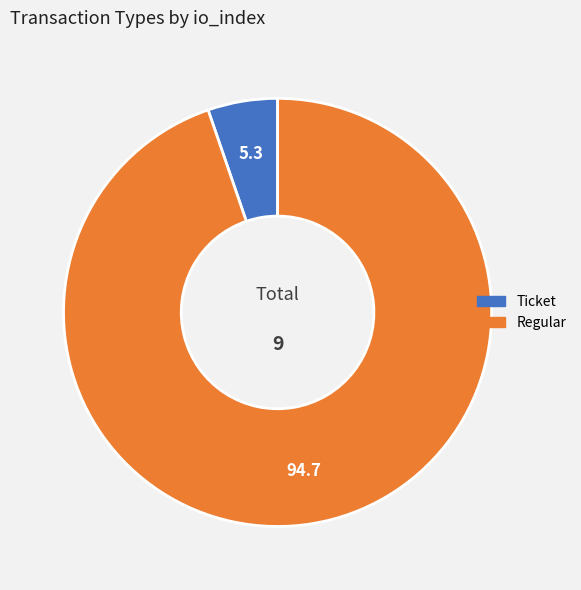

Between Regular and Ticket, which is larger?

Regular